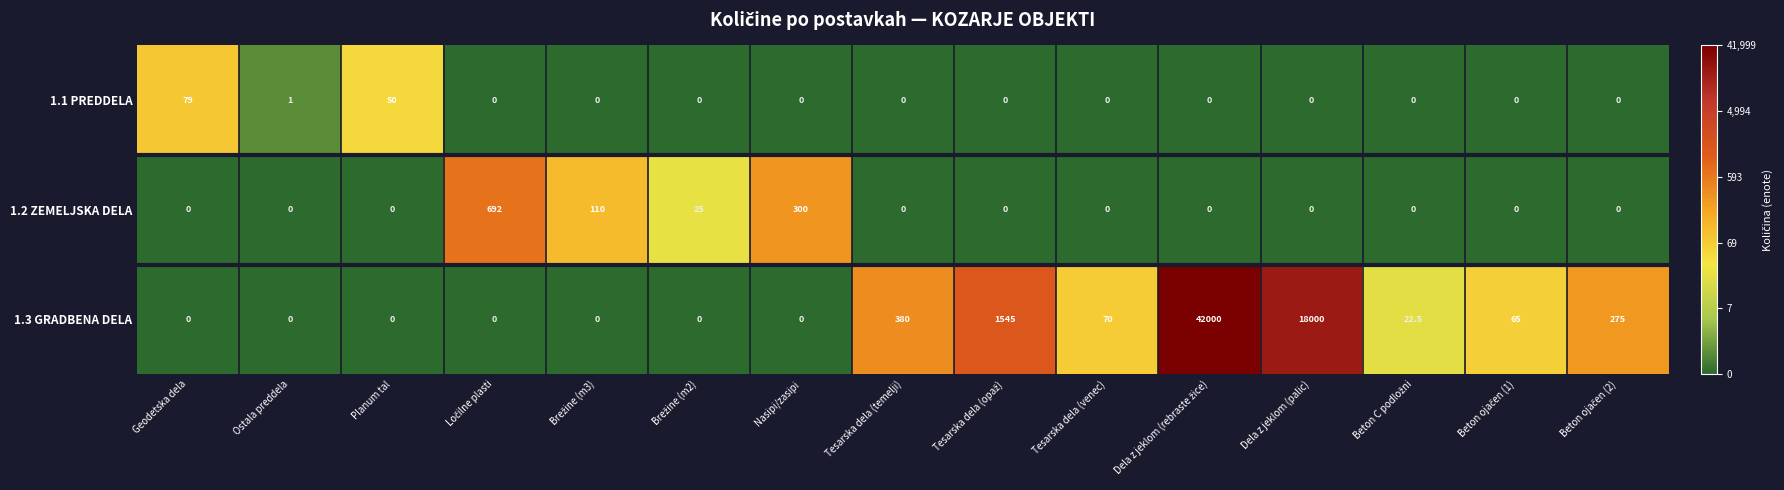

What is the difference between the maximum and second lowest values in the 1.2 ZEMELJSKA DELA series?

692.0